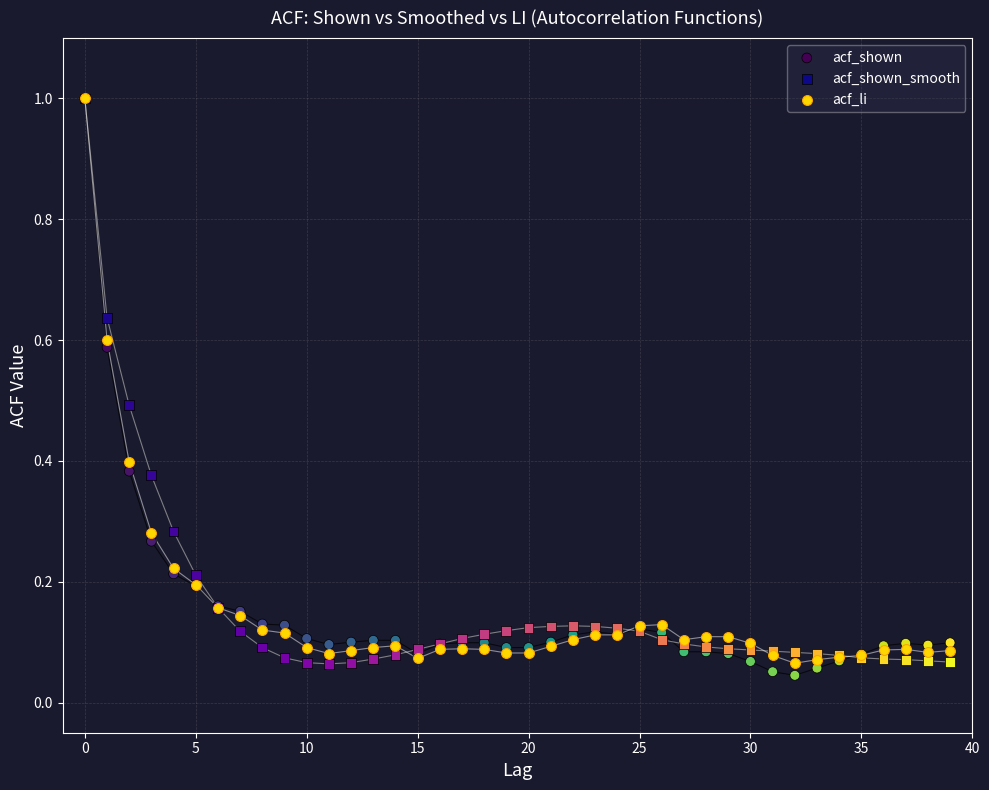

What are all the series names shown in the legend?

acf_shown, acf_shown_smooth, acf_li